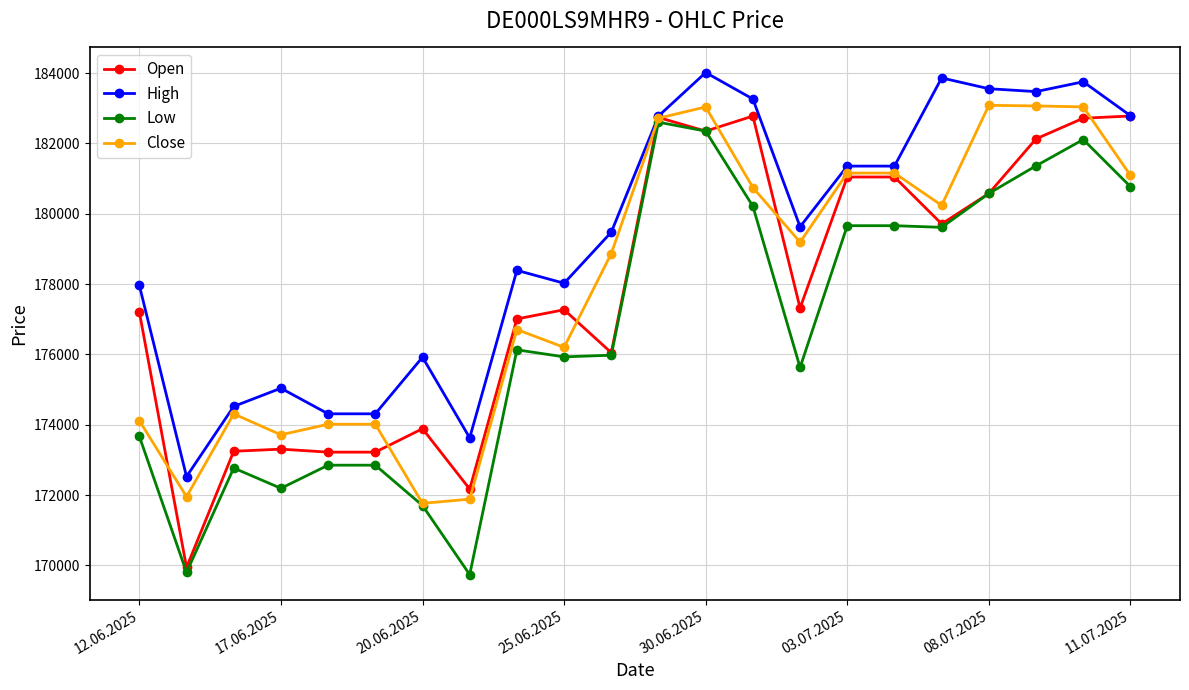

At how many categories does at least one series exceed 170109?

22